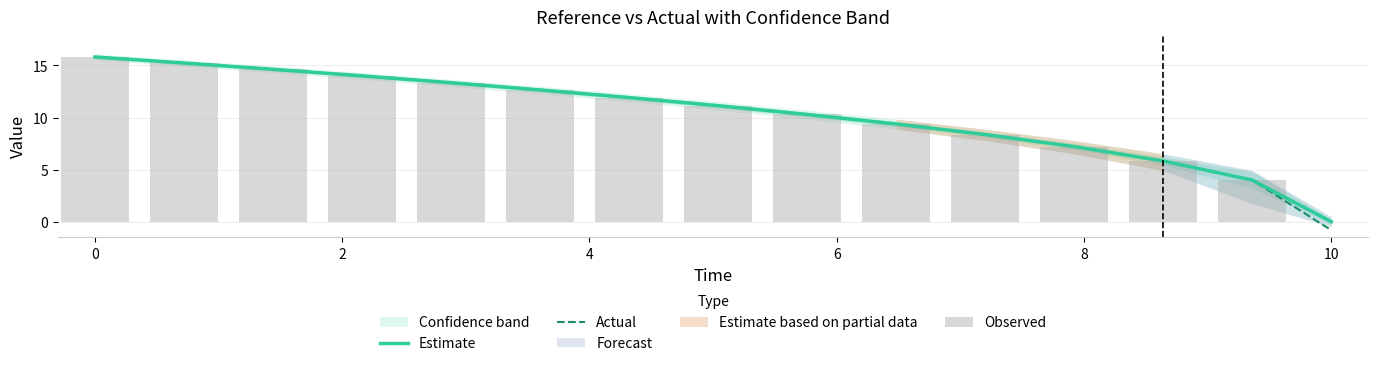

Is the value of Actual at 11 greater than the value of Observed at 11?

No